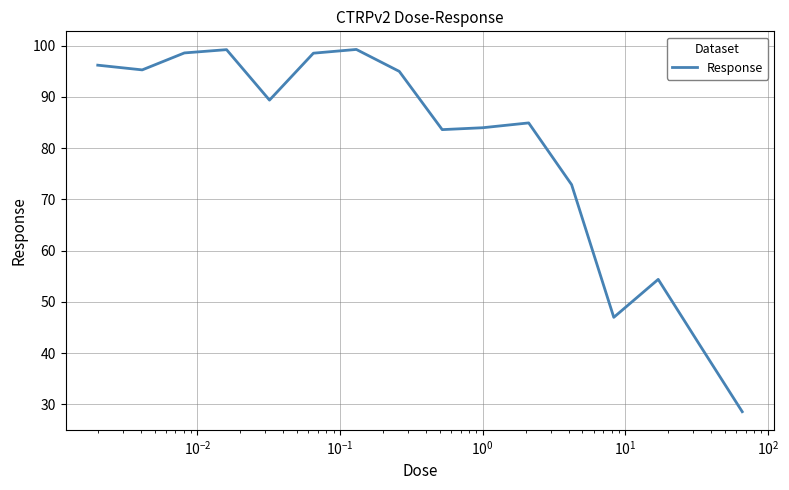

What is the difference between the maximum and minimum values?

70.7